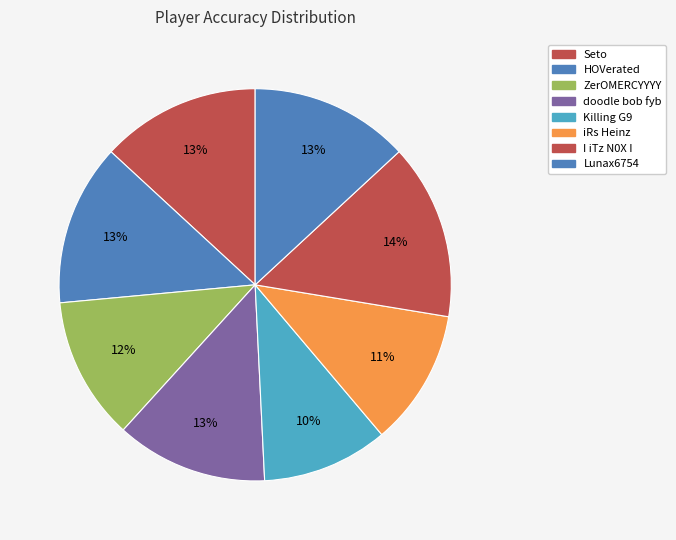

Is Seto the majority of the pie?

No